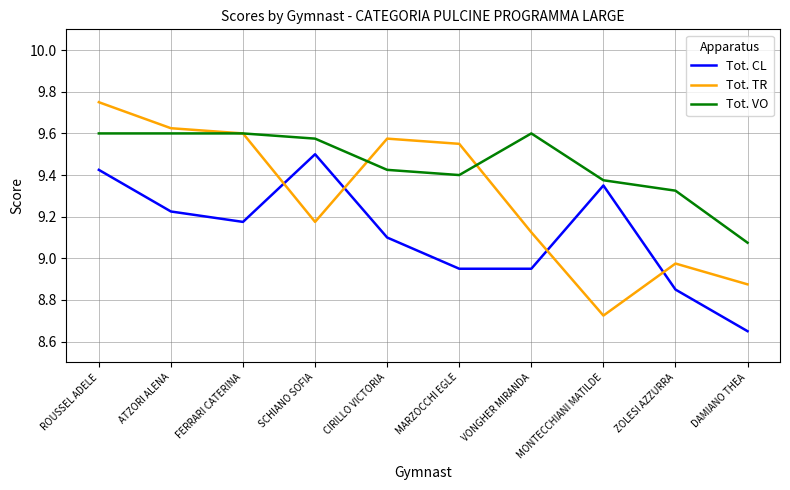

Between which two adjacent categories do Tot. TR and Tot. CL first intersect?

FERRARI CATERINA and SCHIANO SOFIA